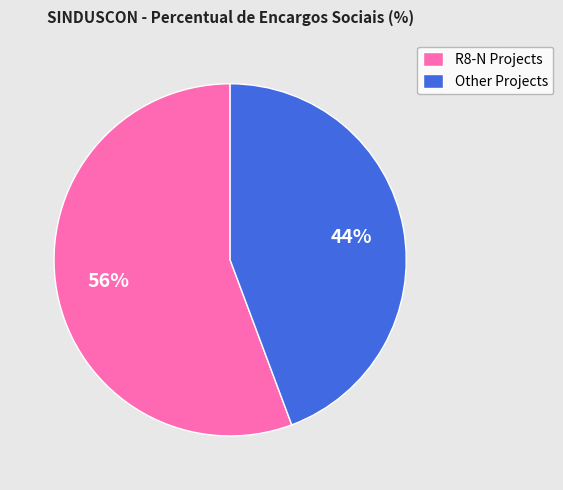

The R8-N Projects slice represents 48% of the pie. True or false?

False